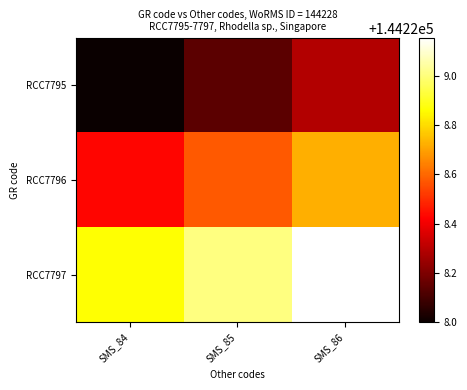

List the series in order of their peak value, highest first.

RCC7797, RCC7796, RCC7795